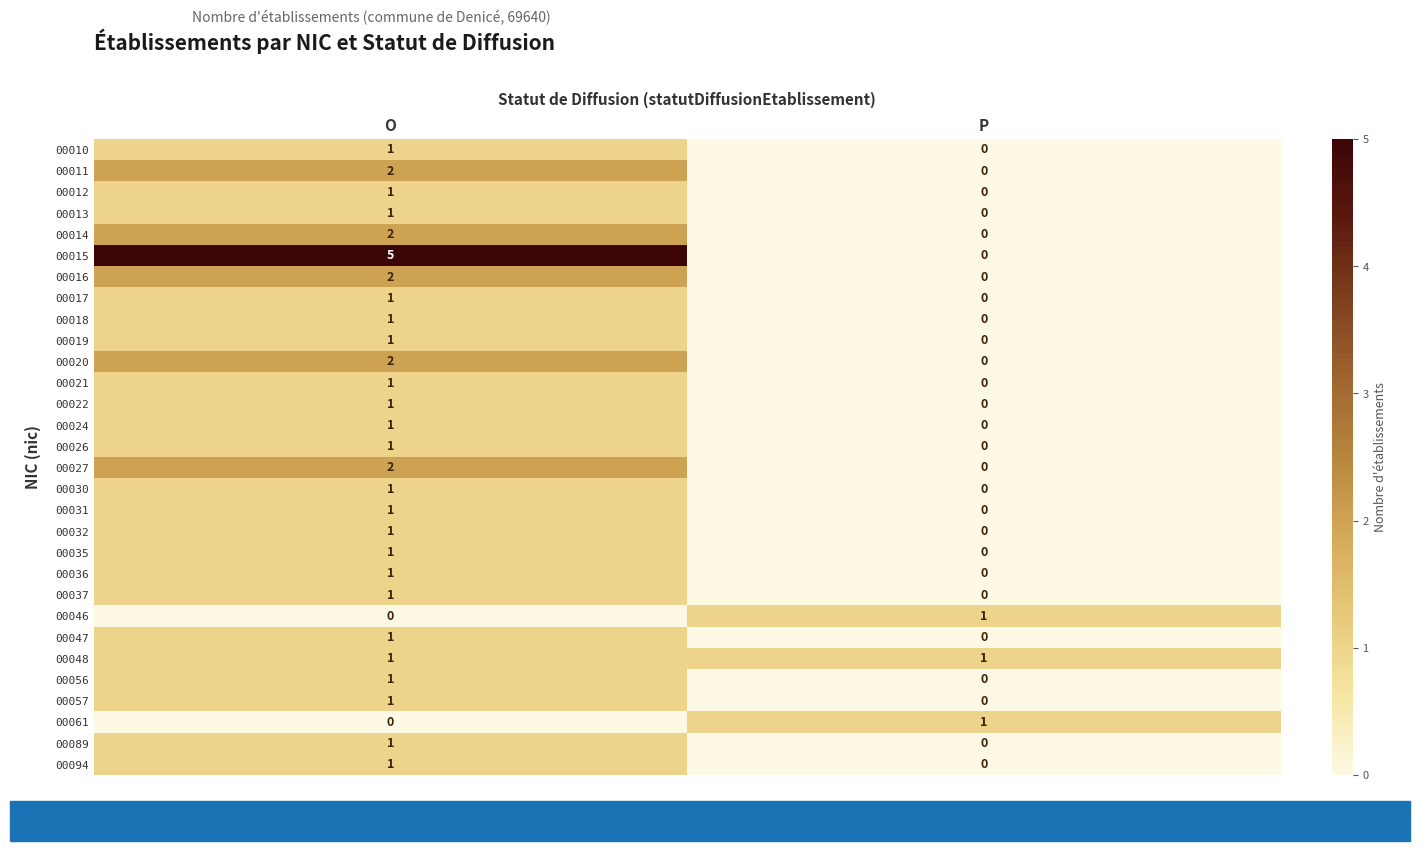

The 00017 series shows 0 at P. True or false?

True